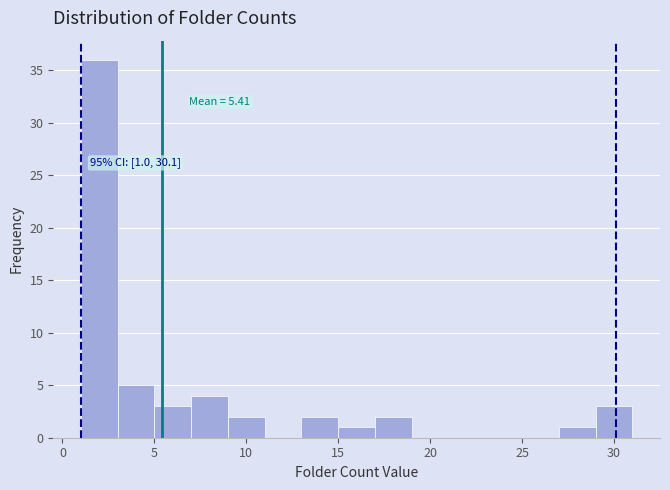

Over which range of the x-axis is the bar tallest?

1 to 3